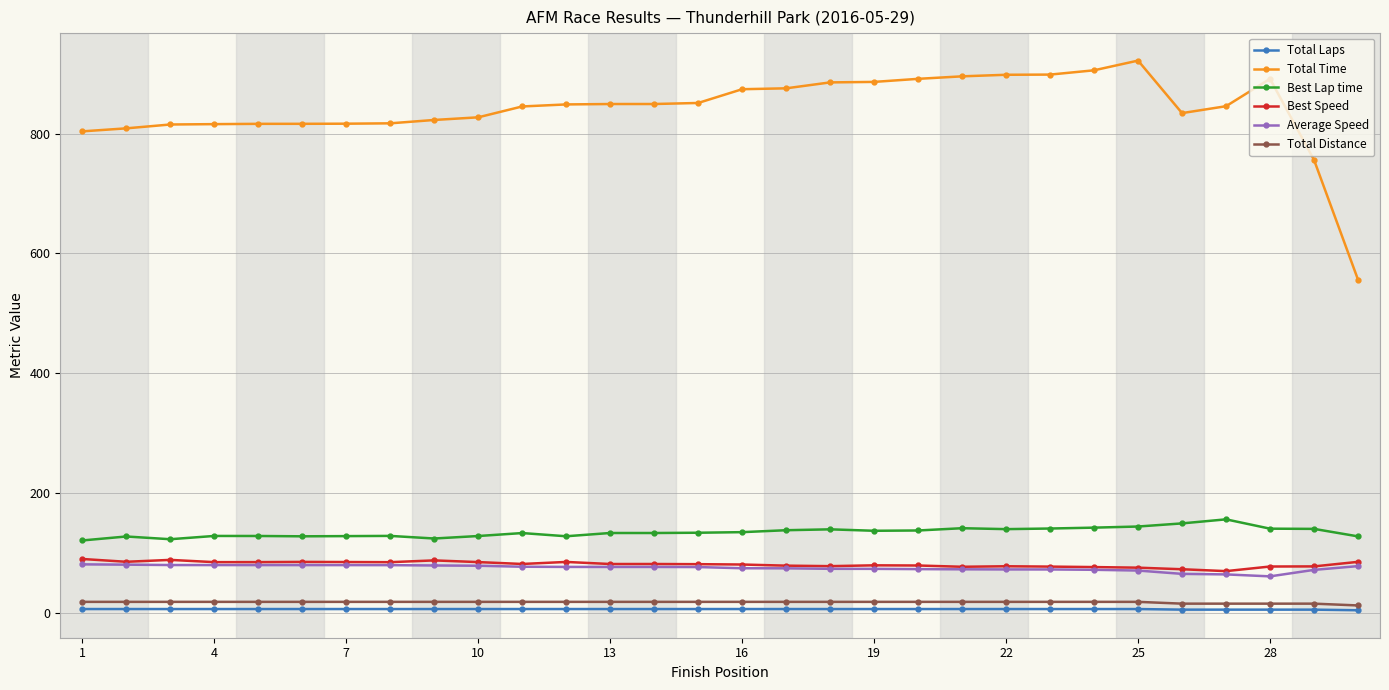

What is the minimum value for Total Time?

556.1